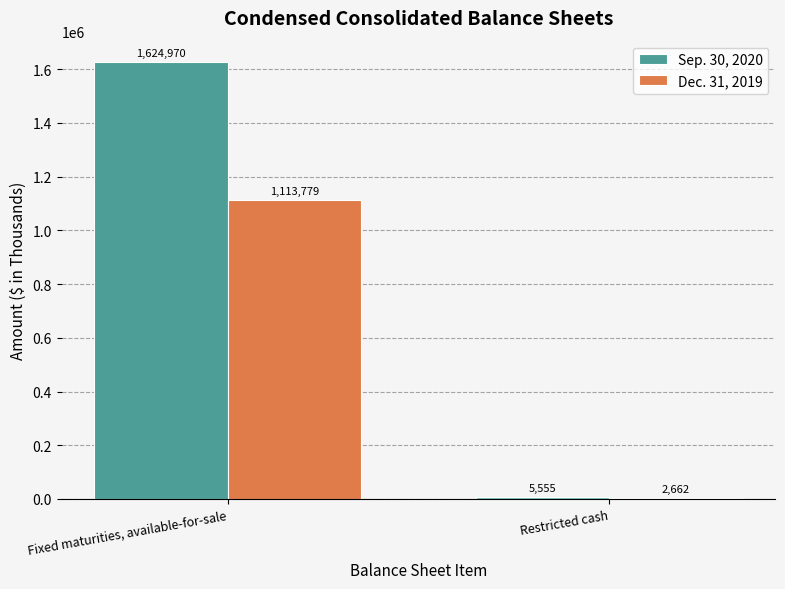

What is the total value across all series at Restricted cash?

8217